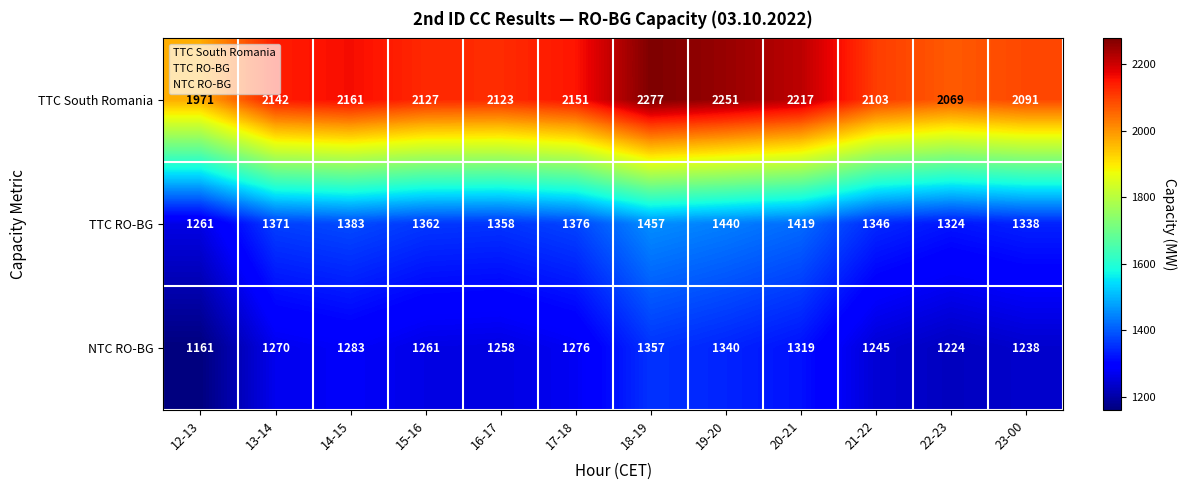

Between 16-17 and 17-18, which series saw the biggest shift?

TTC South Romania